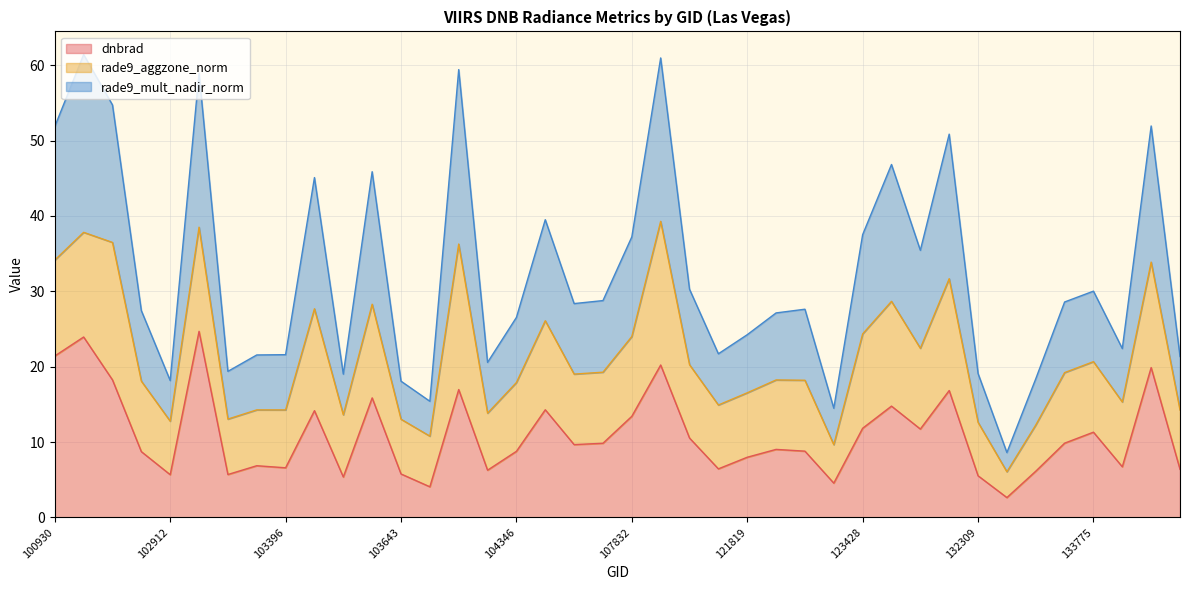

At which category does rade9_mult_nadir_norm reach its first local valley?

102912